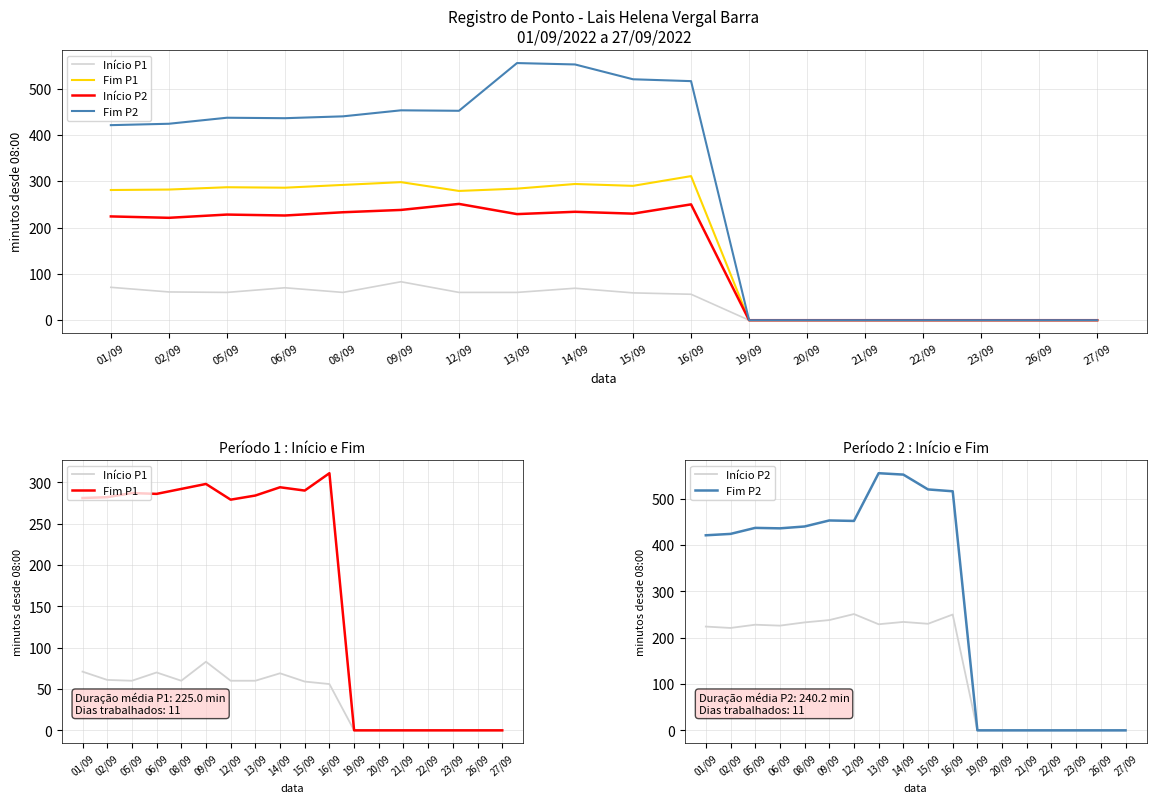

What is the value of the Fim P2 point at the 10th from the left?

520